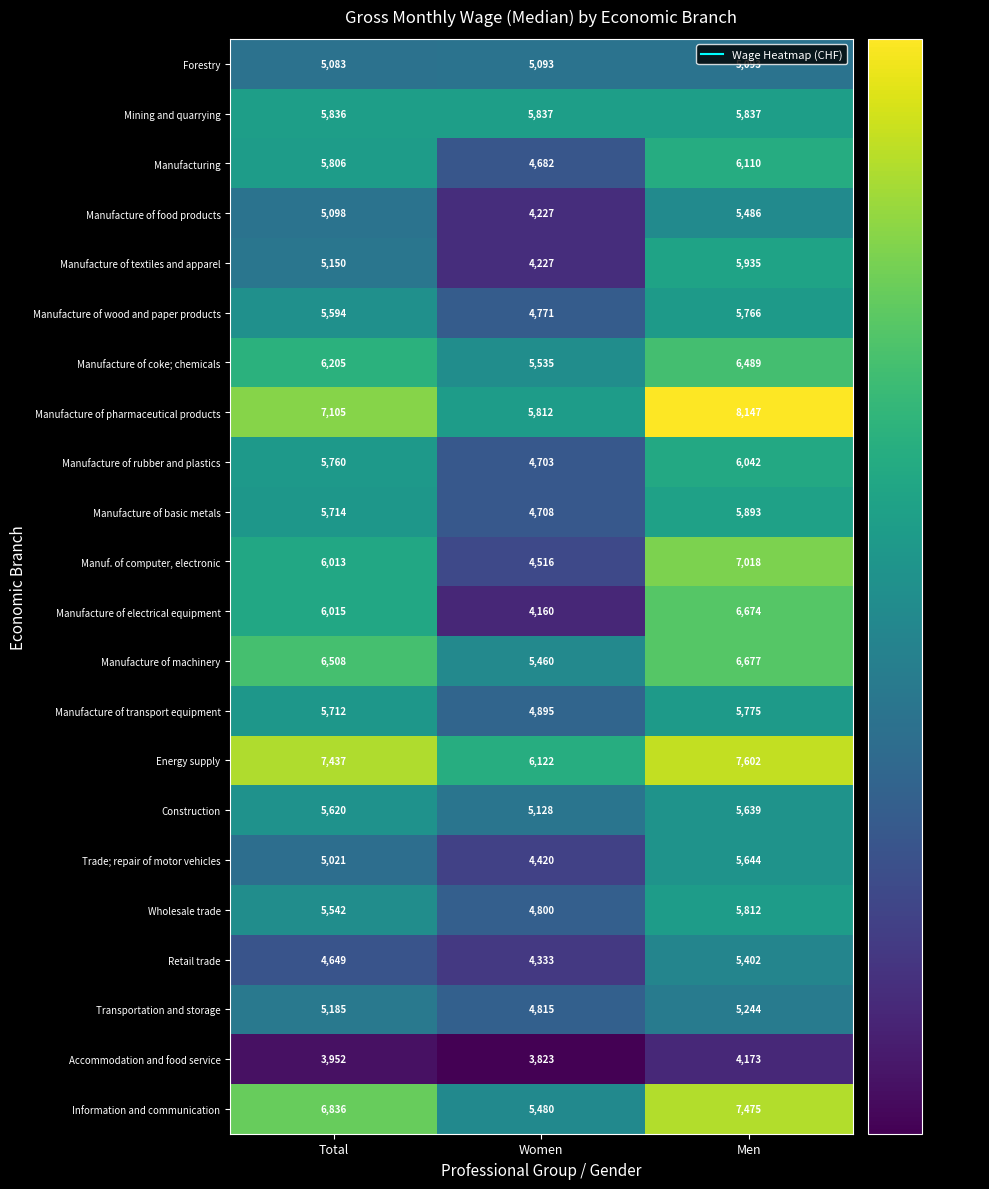

Count the number of categories in the chart.

3